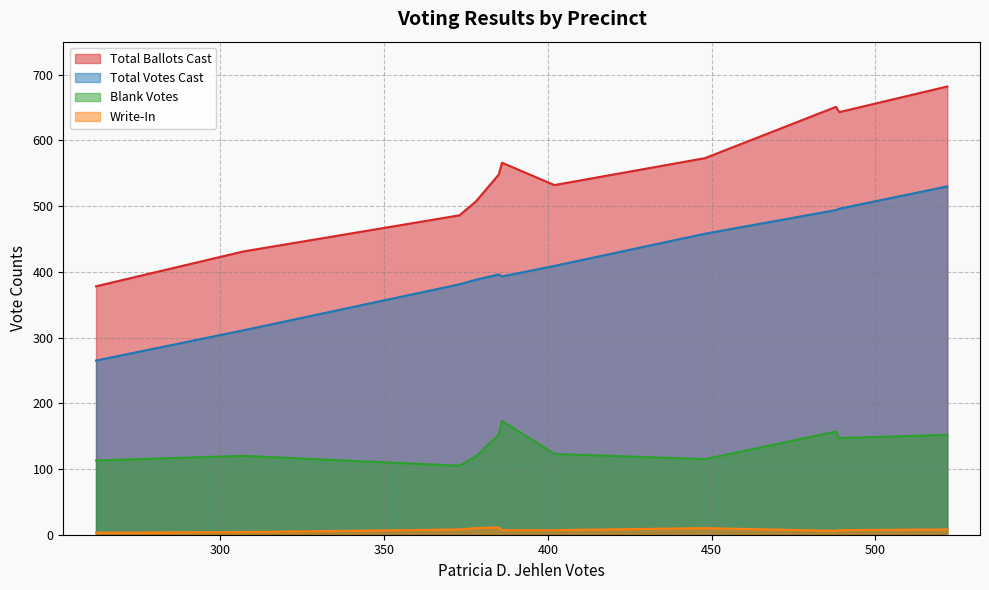

Is it true that total_votes_cast equals 131 at total_votes_cast?

False